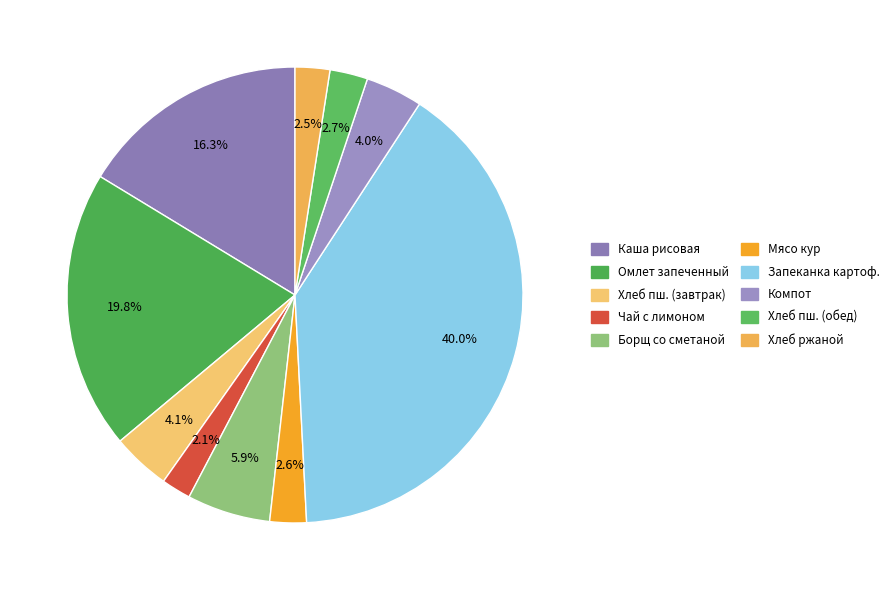

Which category has the biggest portion of the pie?

Запеканка картофельная